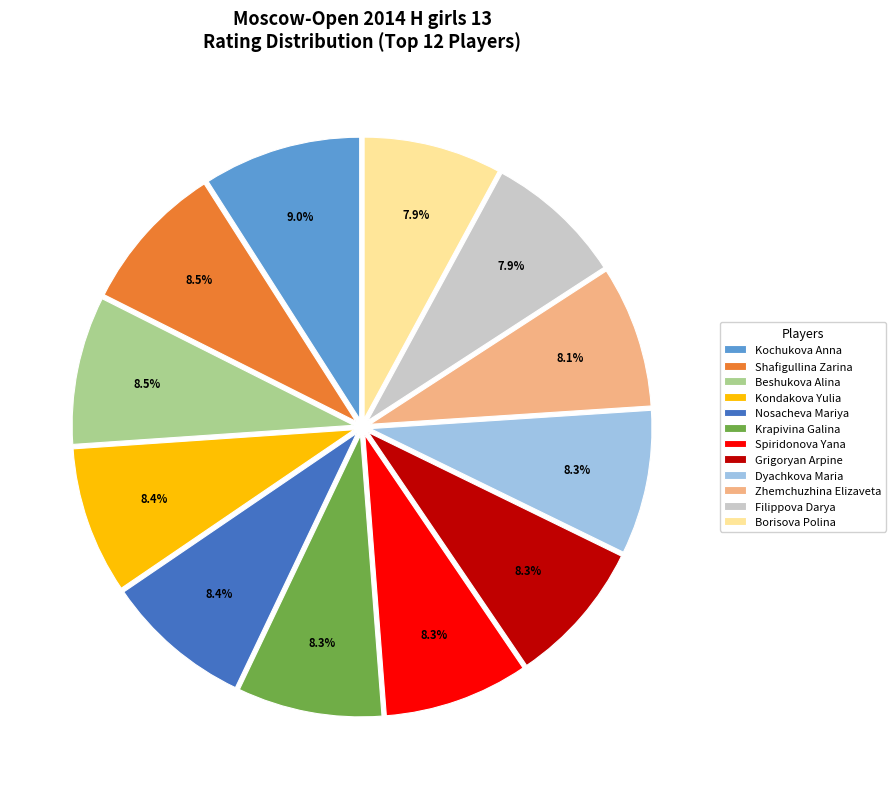

Which slice is the largest?

Kochukova Anna